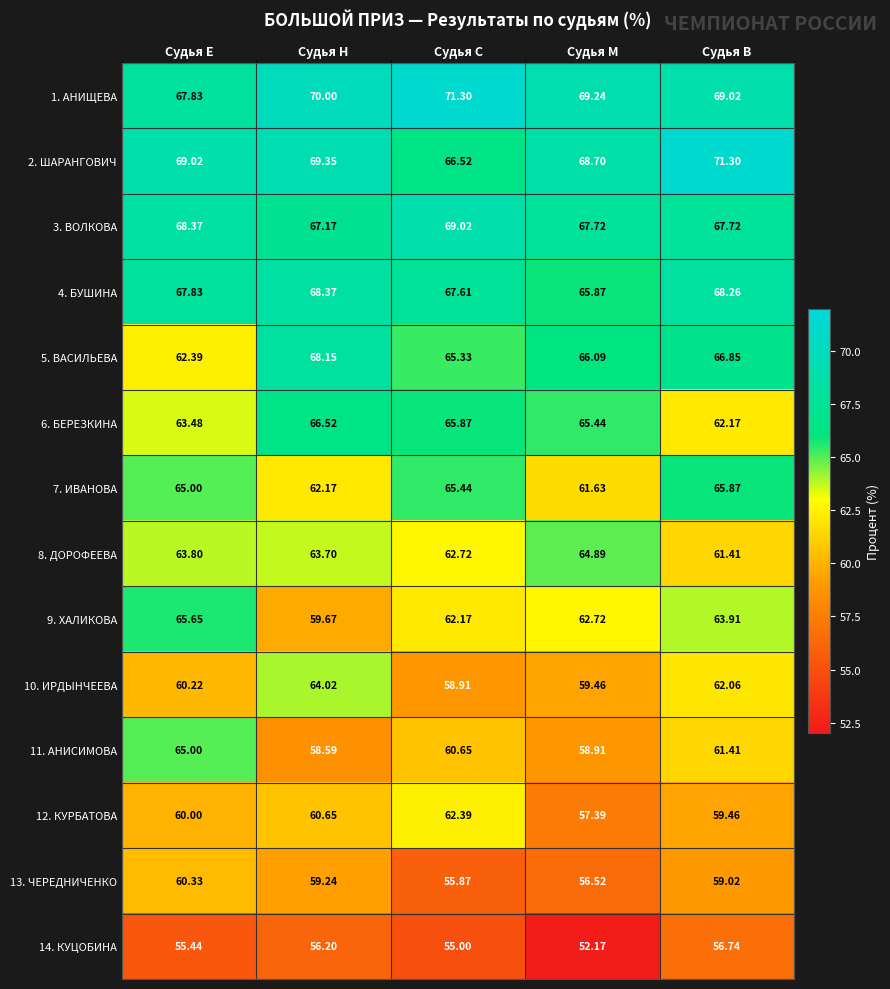

Which series has the widest spread of values?

11. АНИСИМОВА